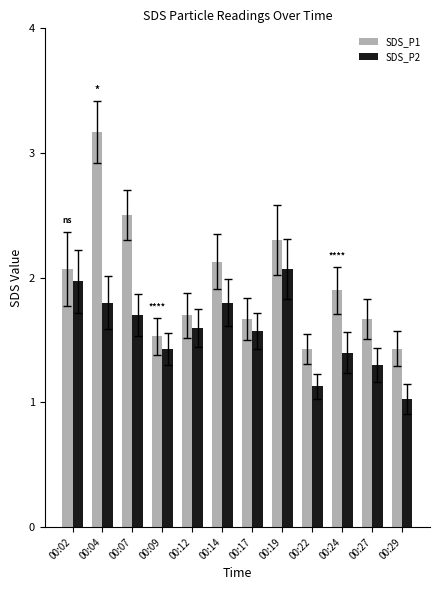

Reading right to left, what are all the values shown in this chart?

SDS_P1: 00:29=1.4	00:27=1.7	00:24=1.9	00:22=1.4	00:19=2.3	00:17=1.7	00:14=2.1	00:12=1.7	00:09=1.5	00:07=2.5	00:04=3.2	00:02=2.1
SDS_P2: 00:29=1.0	00:27=1.3	00:24=1.4	00:22=1.1	00:19=2.1	00:17=1.6	00:14=1.8	00:12=1.6	00:09=1.4	00:07=1.7	00:04=1.8	00:02=2.0